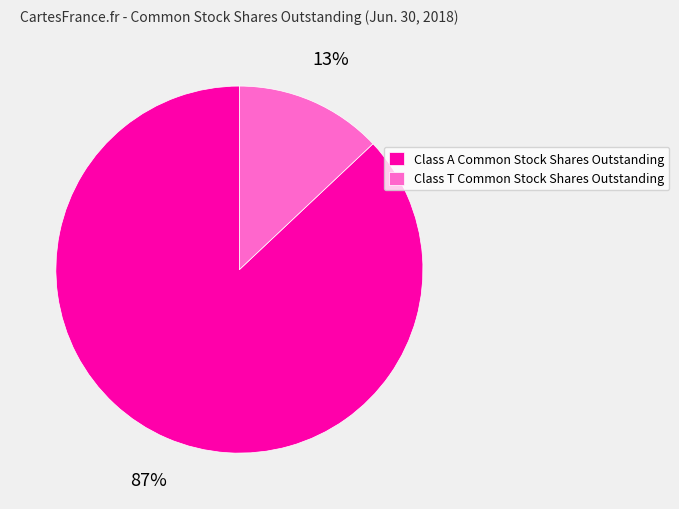

Do Class T Common Stock Shares Outstanding and Class A Common Stock Shares Outstanding together represent more than half of the pie?

Yes